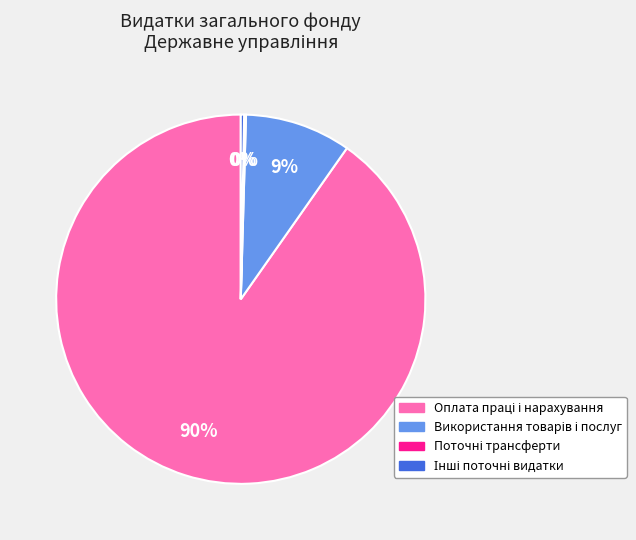

Is there any slice that represents more than half of the pie?

Yes